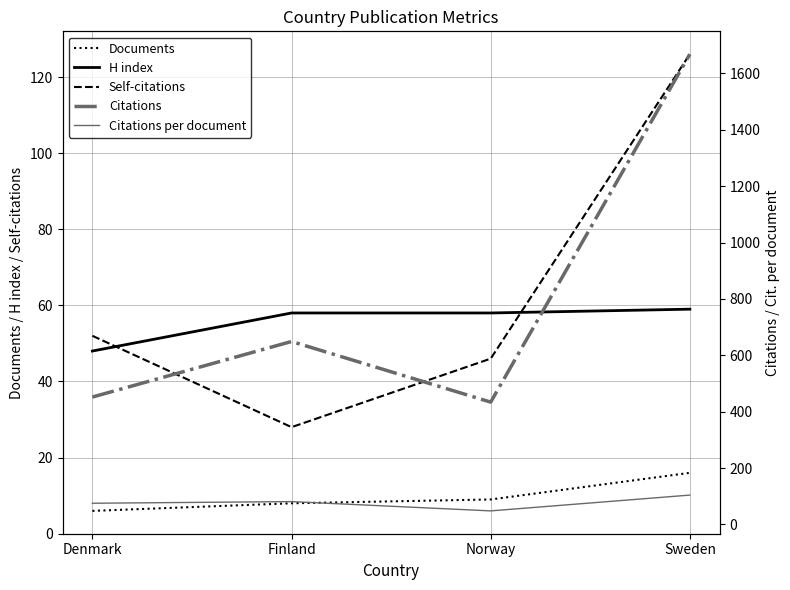

What is the total value across all series at Denmark?

633.3